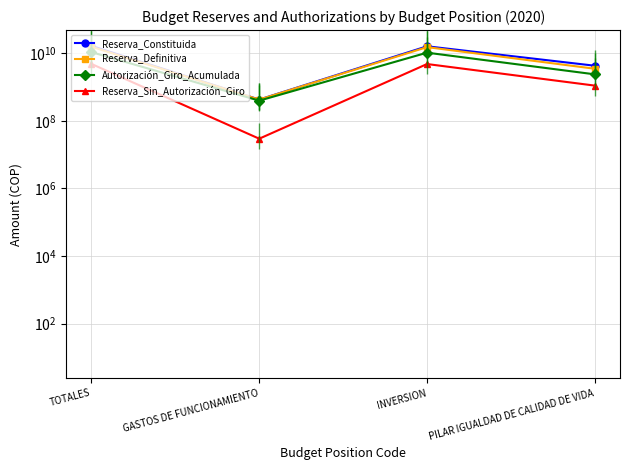

At how many categories does at least one series exceed 10142960273?

2